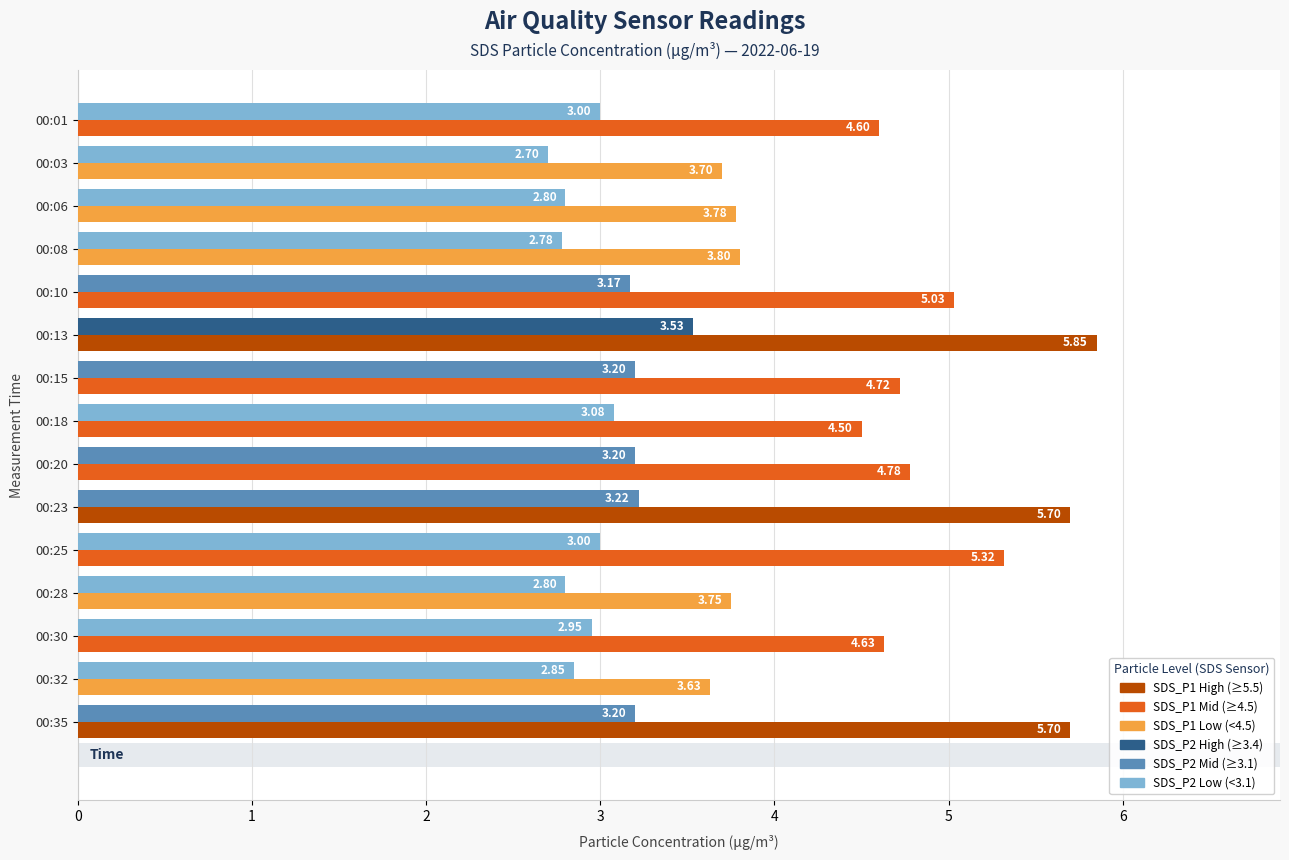

Count the number of categories in the chart.

15